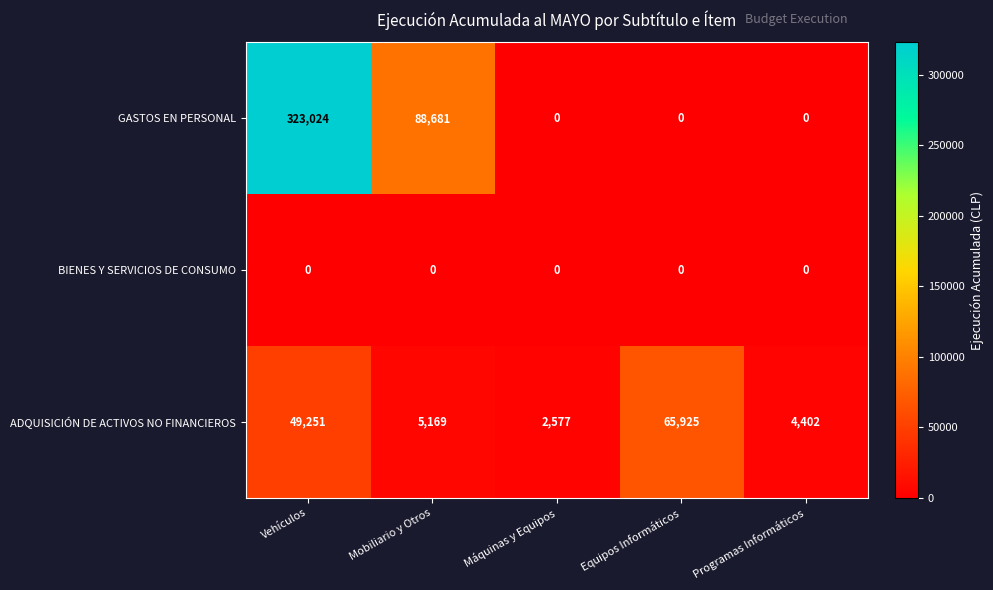

Is it true that GASTOS EN PERSONAL equals 0 at Máquinas y Equipos?

True